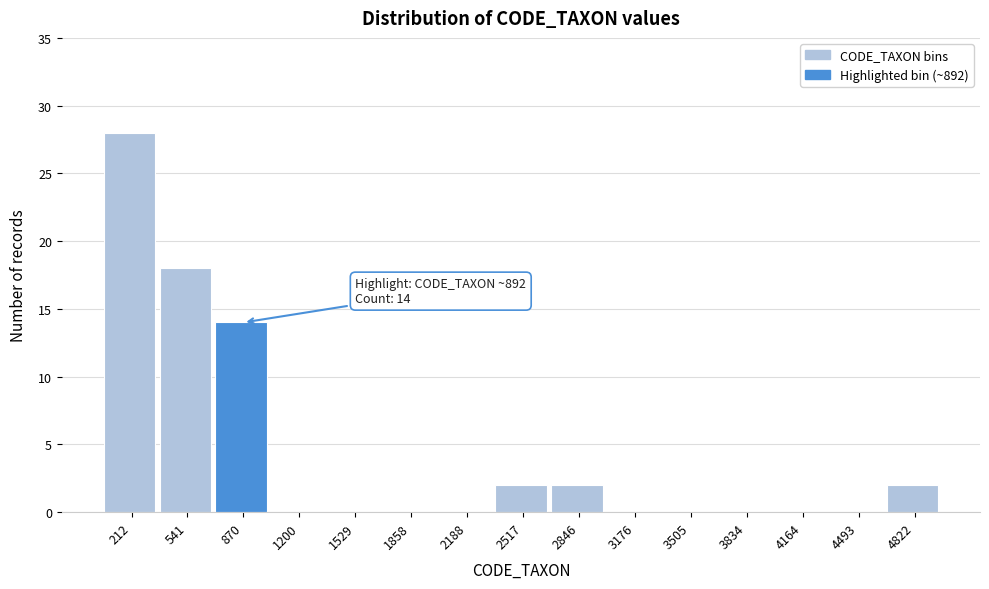

Reading left to right, extract all data points from this chart.

212=28	541=18	870=14	1200=0	1529=0	1858=0	2188=0	2517=2	2846=2	3176=0	3505=0	3834=0	4164=0	4493=0	4822=2